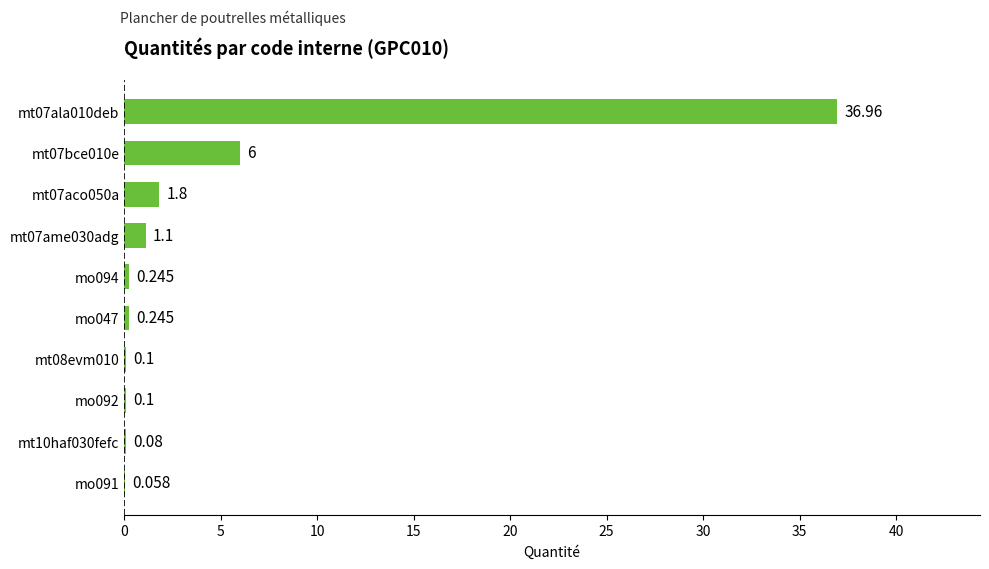

Count the number of data series in this chart.

1